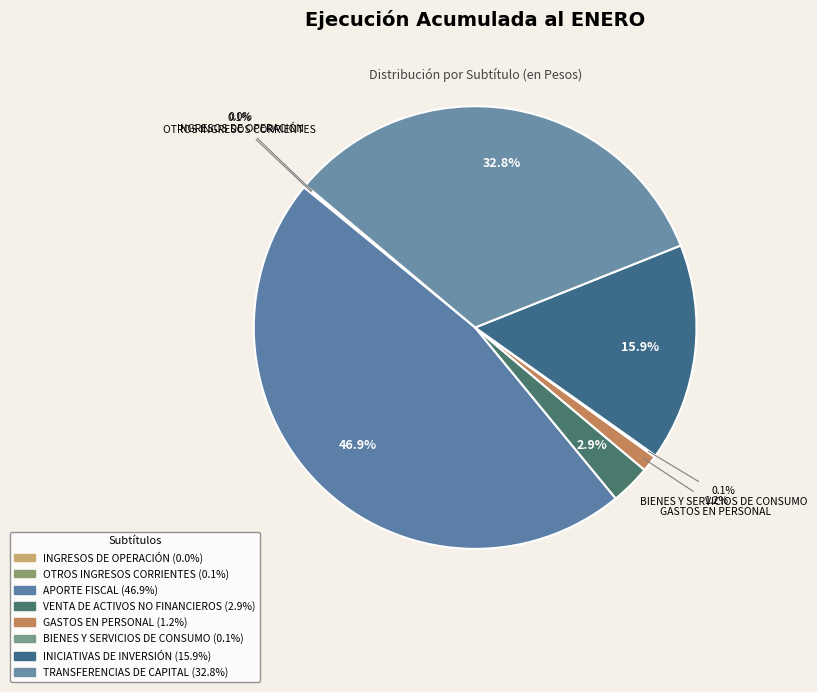

What is the change in value from OTROS INGRESOS CORRIENTES to APORTE FISCAL?

+7470107